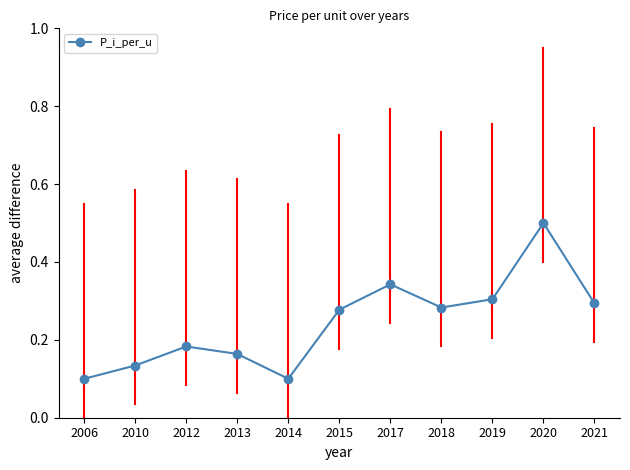

At which category does the data reach its first local valley?

2014